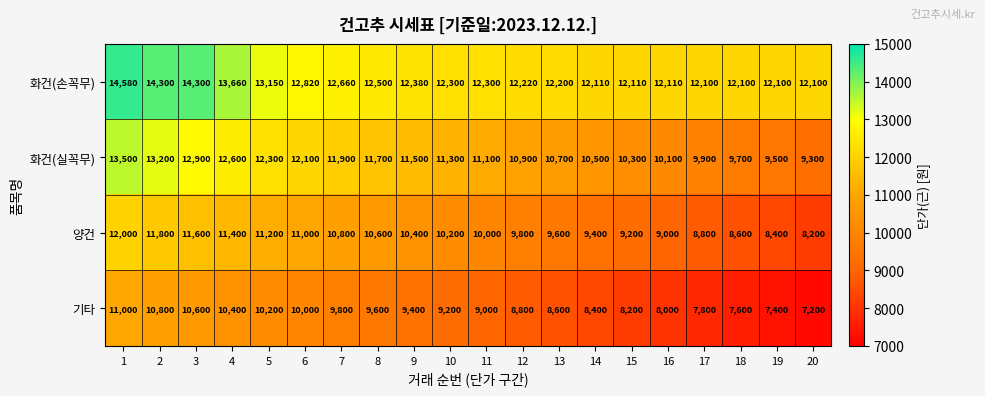

Which series has the largest range (max minus min)?

화건(실꼭무)